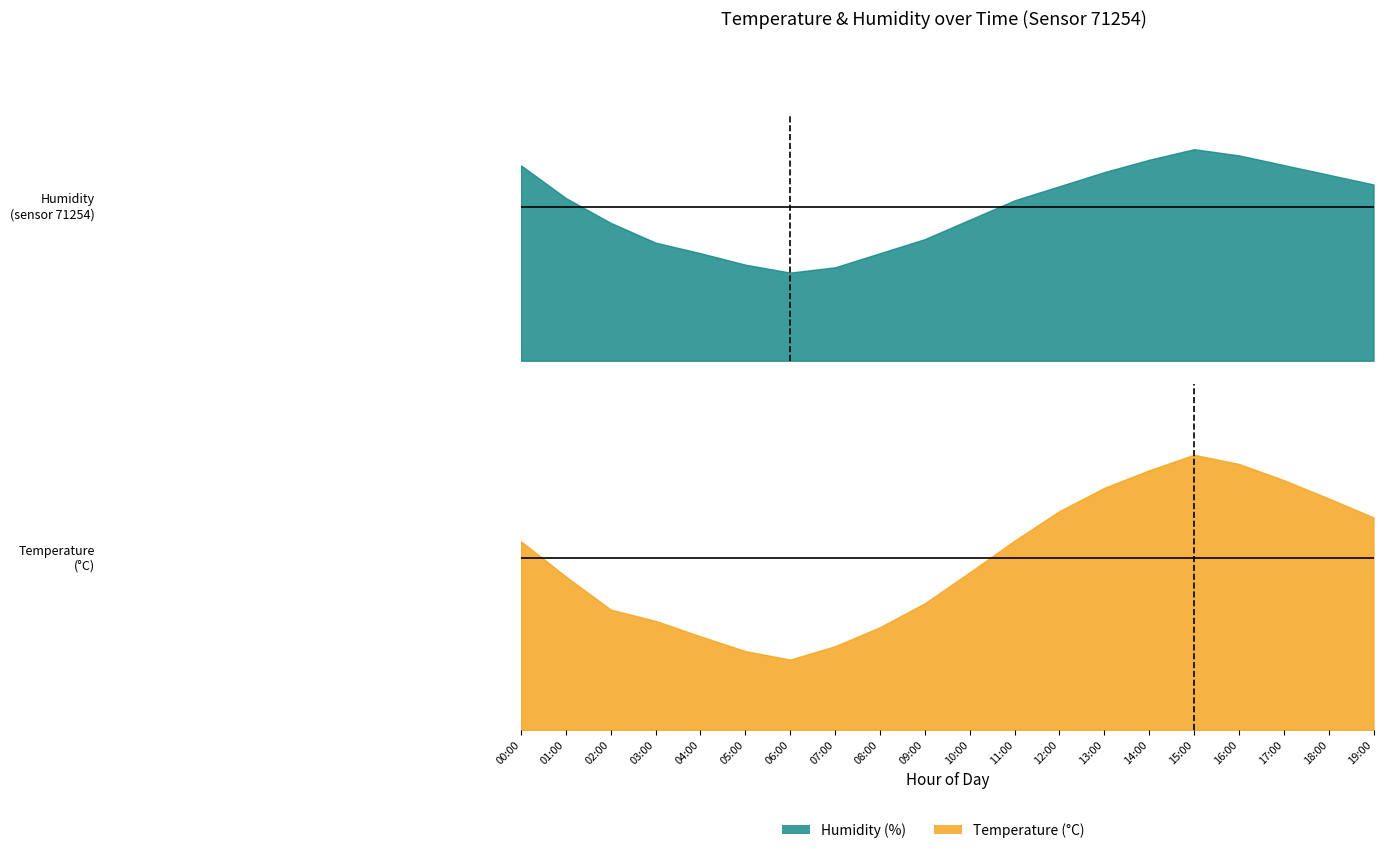

Read the humidity value at 15:00.

76.2